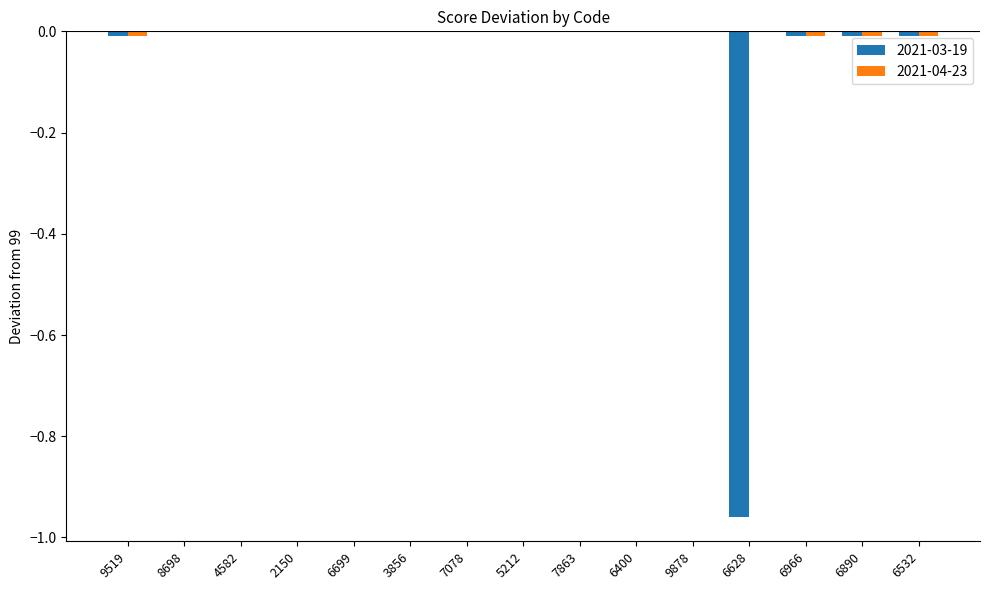

The value of 2021-03-19 at 5212 is 0.0. True or false?

True